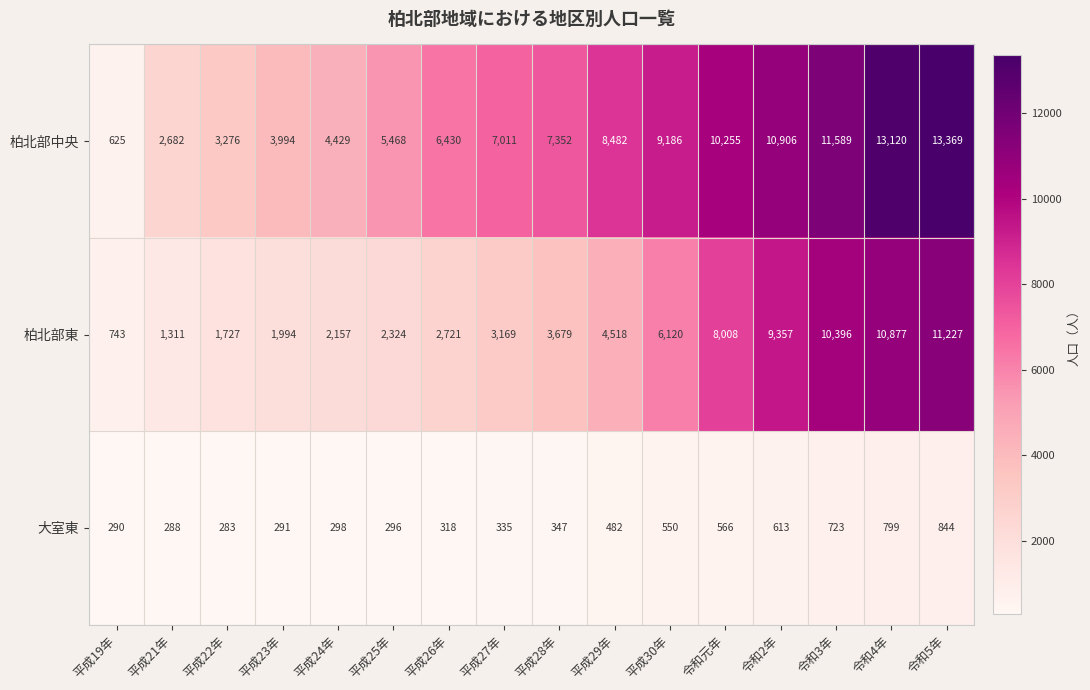

The value of 柏北部東 at 平成21年 is 1311. True or false?

True